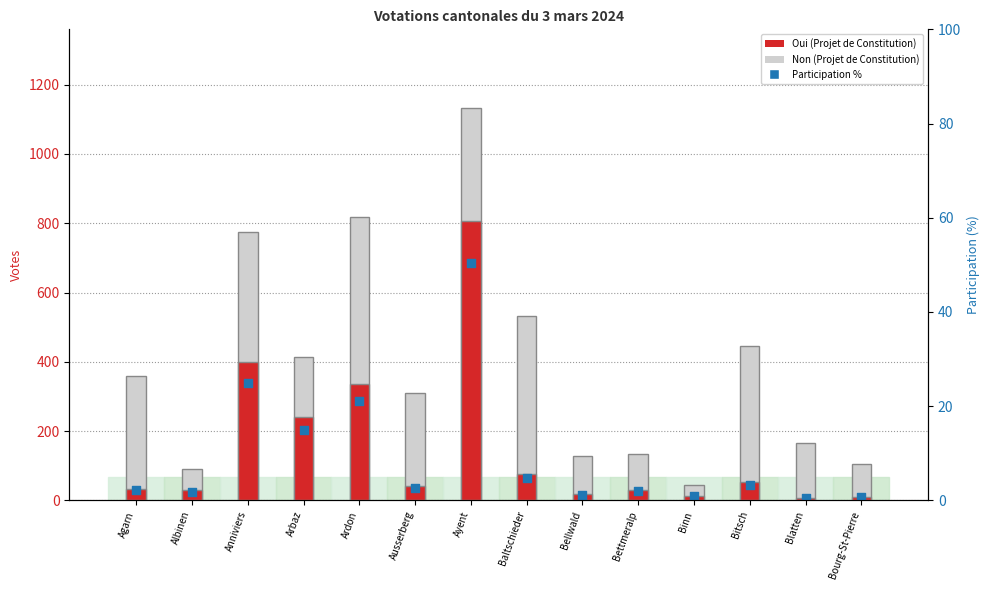

At which category is the sum across all series the highest?

Ayent